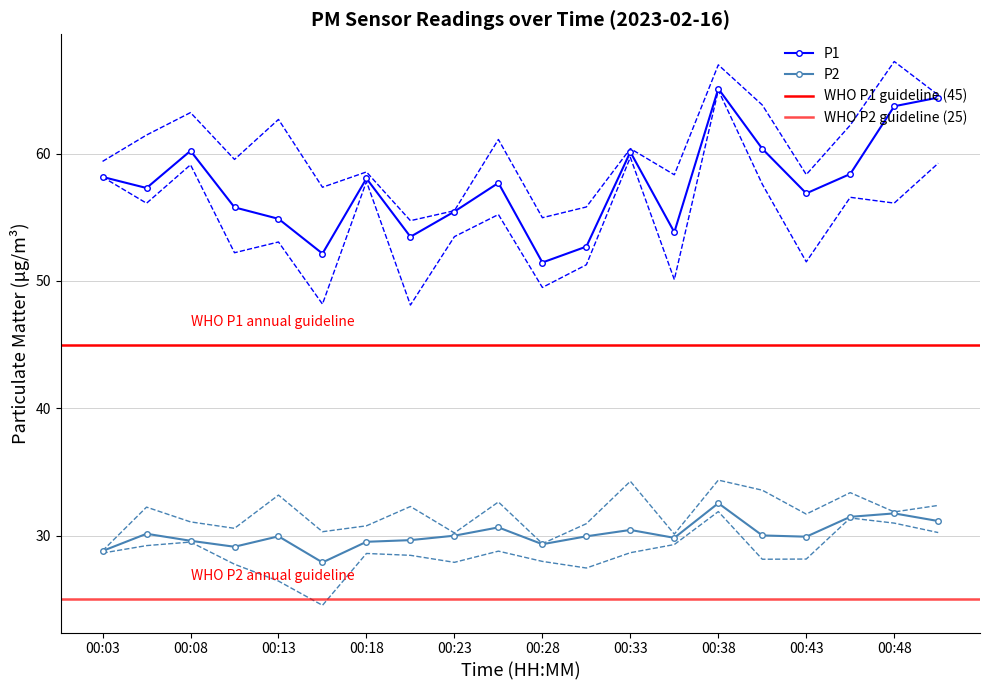

What is the smallest value displayed?

27.9